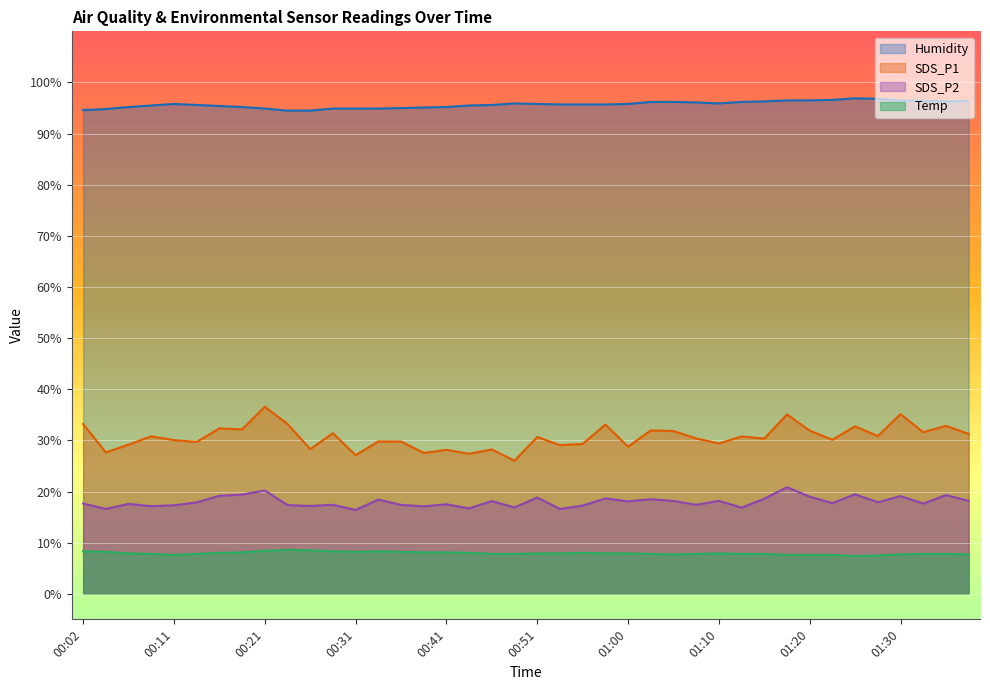

Is it true that Humidity equals 96.2 at 01:05?

True